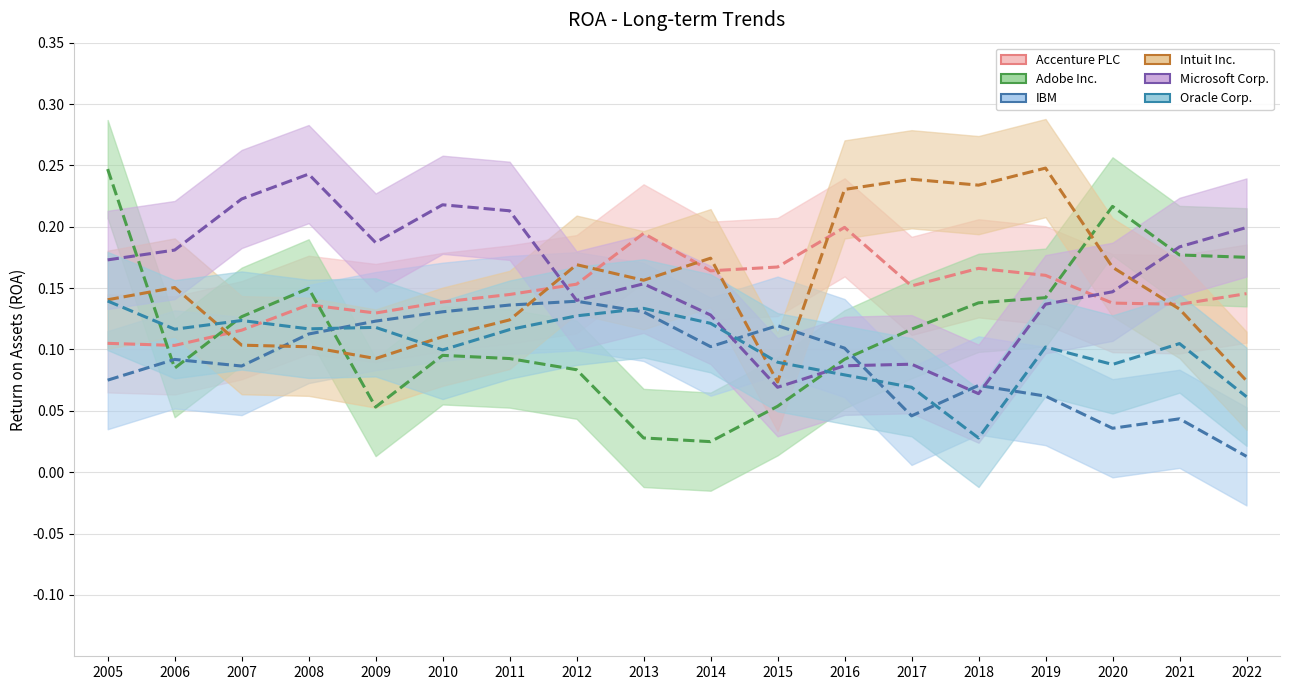

Which category has the highest value in the Intuit Inc. series?

2019